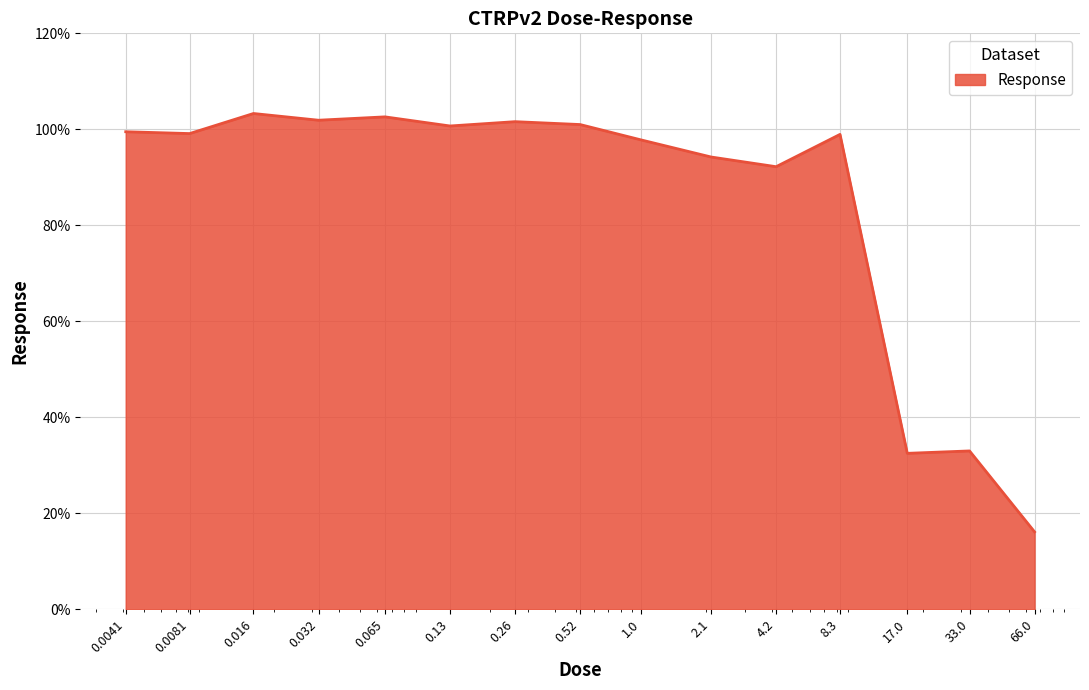

What is the greatest value displayed?

103.3